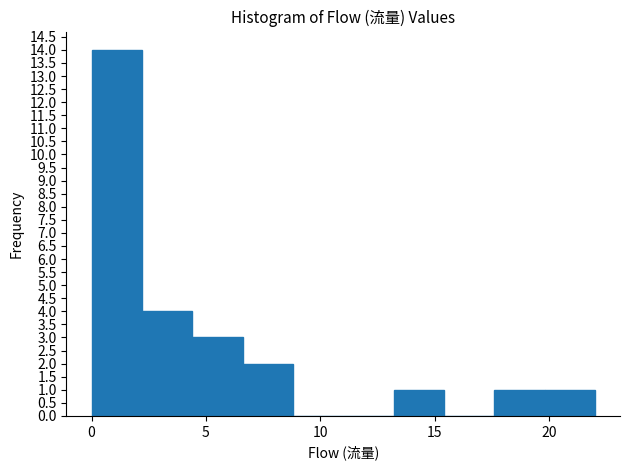

Reading left to right, transcribe this chart: for each bar, give the range it covers on the x-axis and its height. Neither the bar edges nor the heights are printed on the chart, so give them approximately, as read against the axes.

0.0 to 2.2: 14
2.2 to 4.4: 4
4.4 to 6.6: 3
6.6 to 8.8: 2
8.8 to 11.0: 0
11.0 to 13.2: 0
13.2 to 15.4: 1
15.4 to 17.6: 0
17.6 to 19.8: 1
19.8 to 22.0: 1